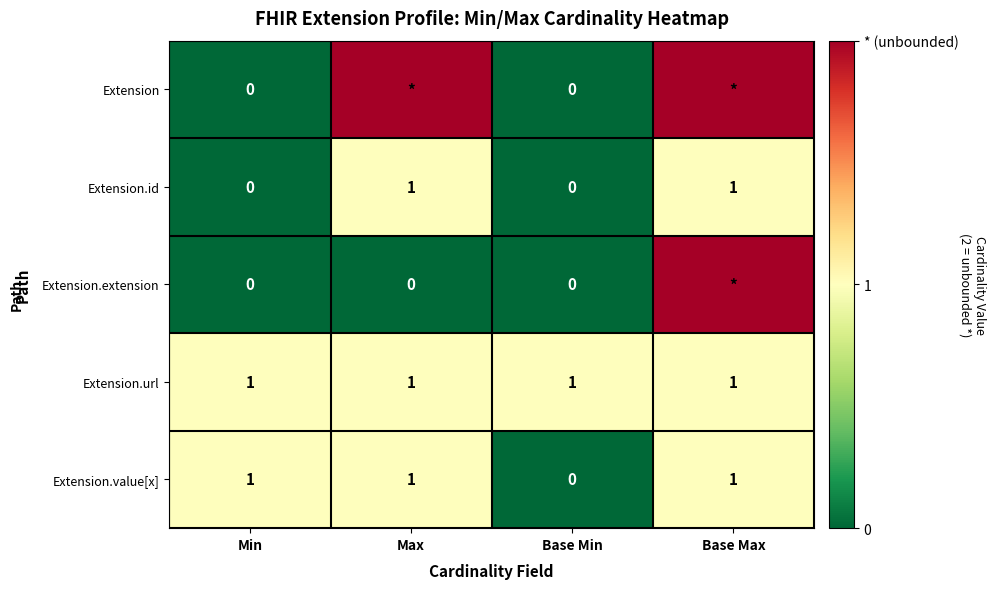

How many Extension.id values are between 0 and 1?

4